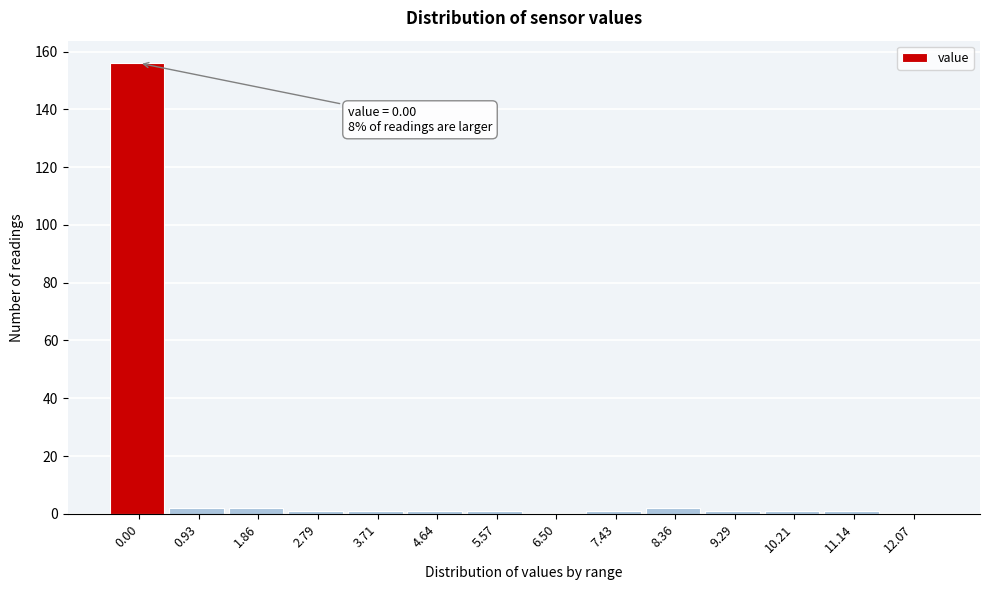

Reading left to right, transcribe all the data shown in this chart.

0.00=156	0.93=2	1.86=2	2.79=1	3.71=1	4.64=1	5.57=1	6.50=0	7.43=1	8.36=2	9.29=1	10.21=1	11.14=1	12.07=0